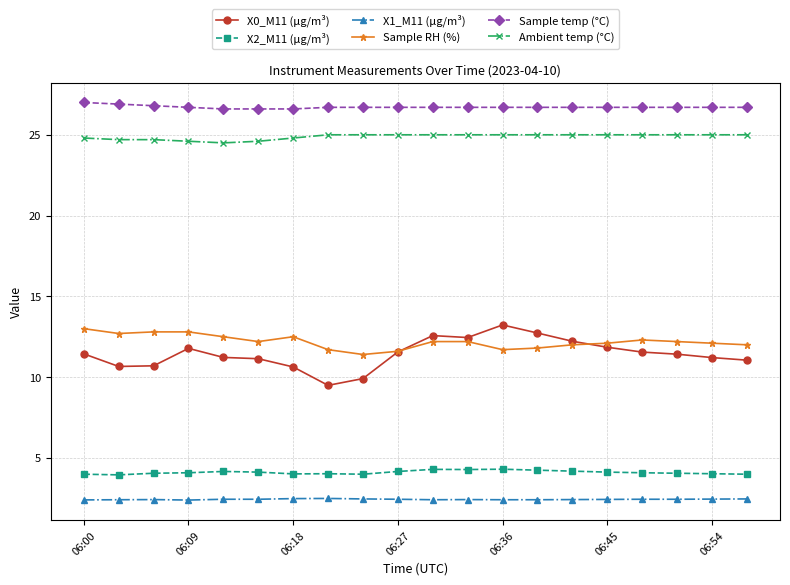

What is the value of the X2_M11 (μg/m³) point at the 10th from the left?

4.2